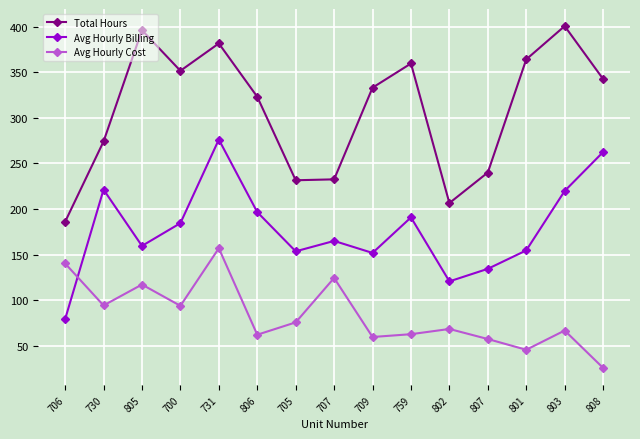

Which category has the highest value in the Total Hours series?

803